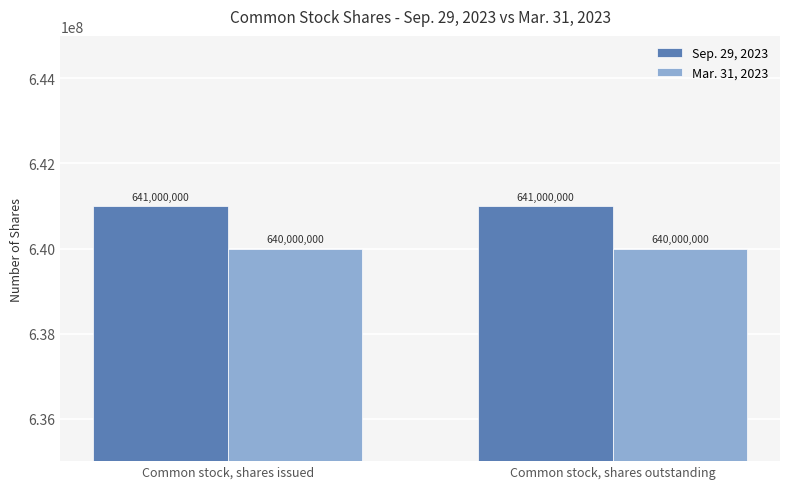

At Common stock, shares issued, list the series in order from smallest to largest.

Mar. 31, 2023, Sep. 29, 2023